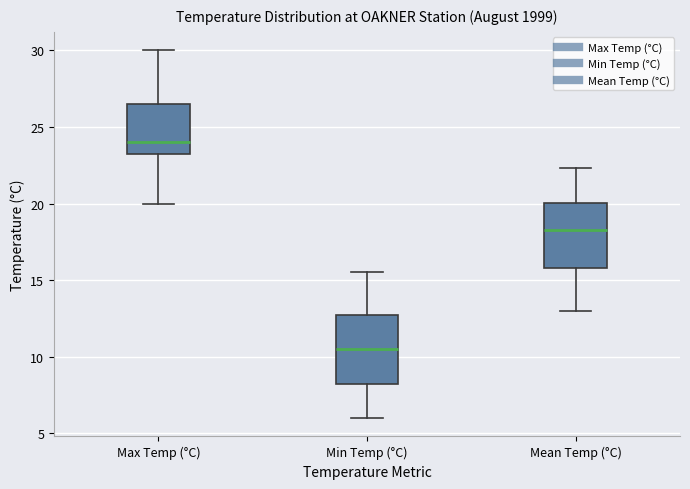

Where is the upper edge of the box for Max Temp (°C) on the y-axis? The values are not printed on the chart, so give them approximately, as read against the axis.

26.5